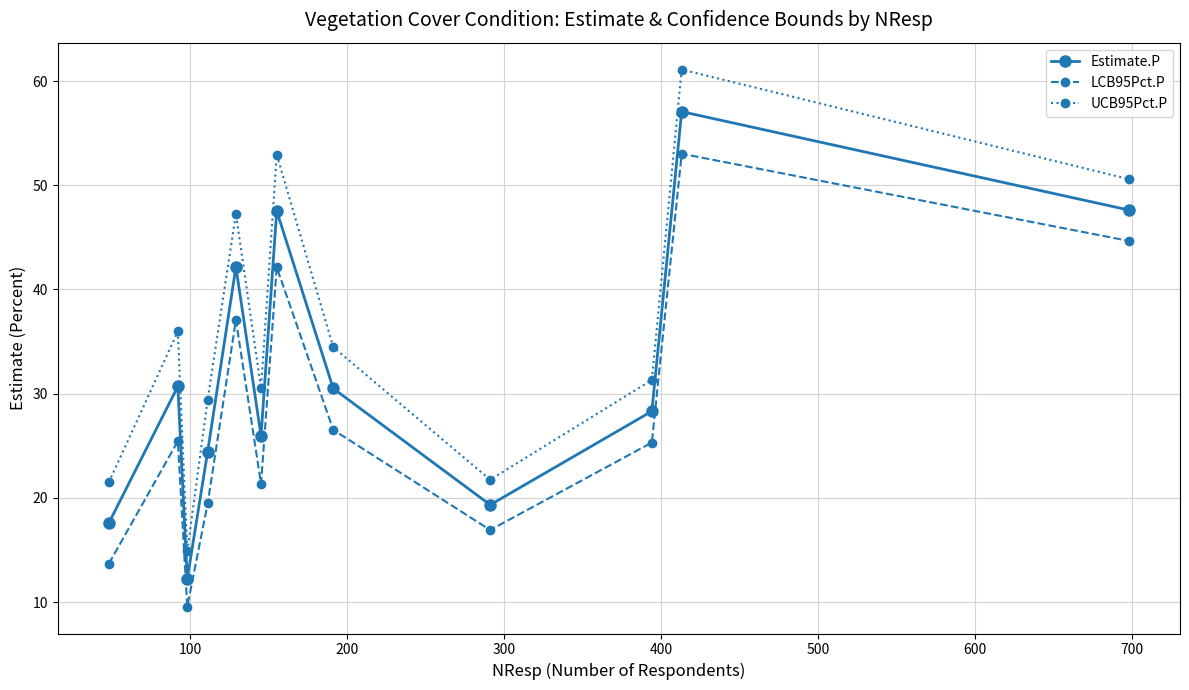

Rank the series by their average value, from lowest to highest.

LCB95Pct.P, Estimate.P, UCB95Pct.P